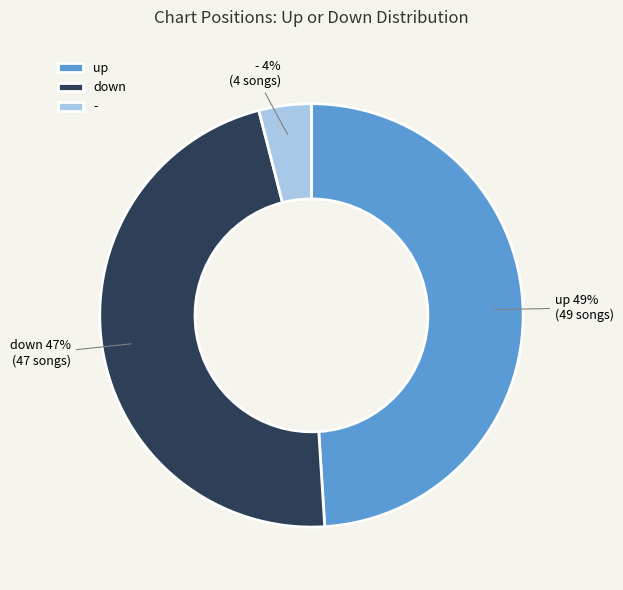

To the nearest percent, what is the difference between the down and - slice percentages?

43%